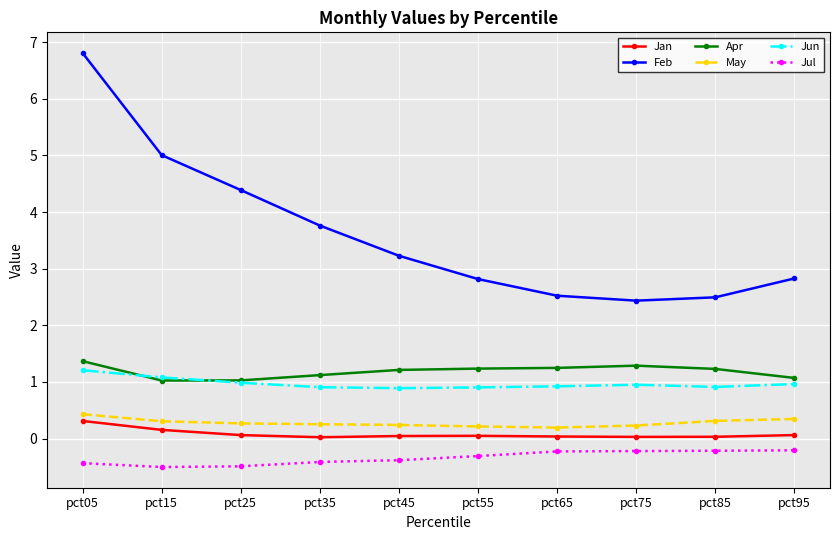

What is the value of the Jul point at the 2nd from the left?

-0.5